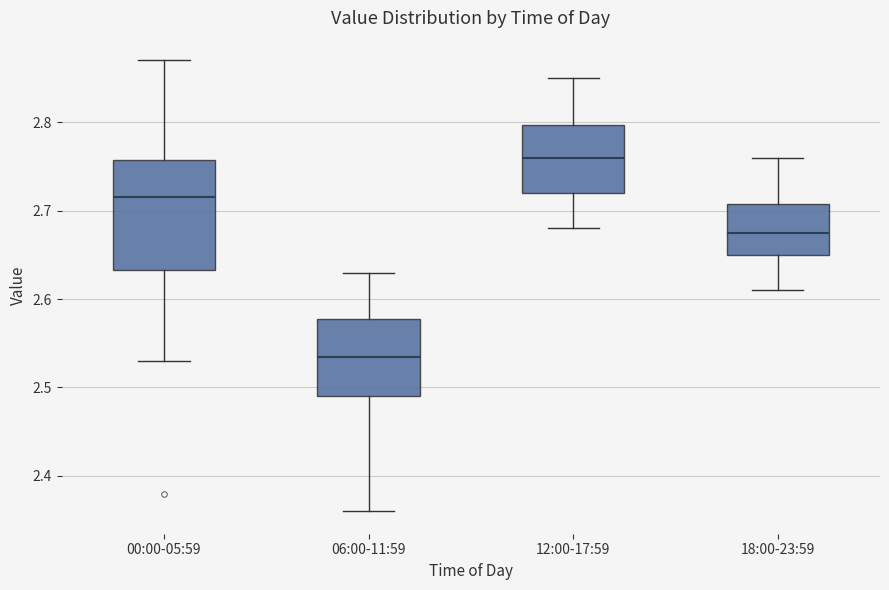

Where does the median line of the box for 12:00-17:59 sit on the y-axis? The values are not printed on the chart, so give them approximately, as read against the axis.

2.76